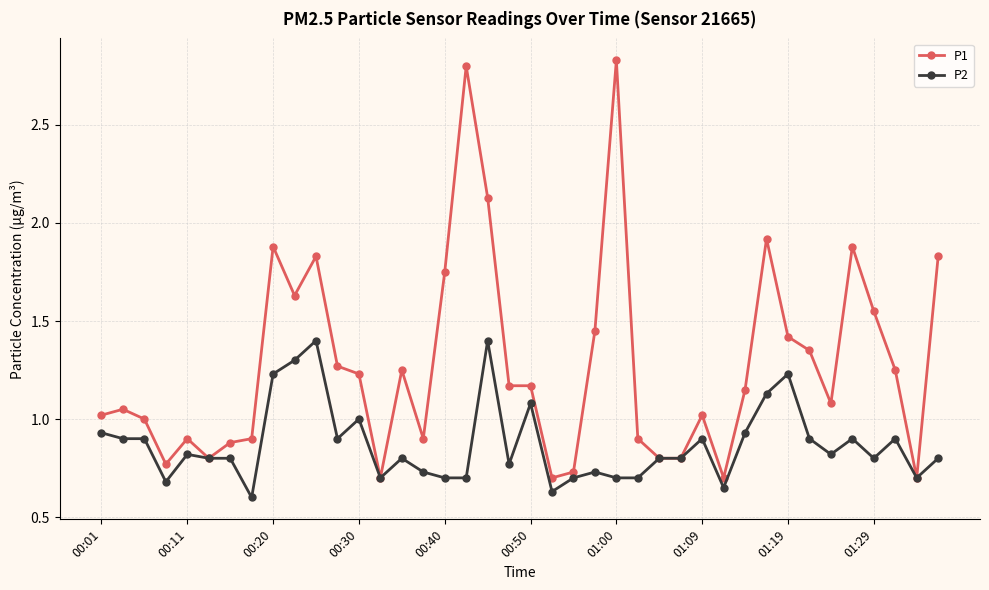

Which series has the widest spread of values?

P1